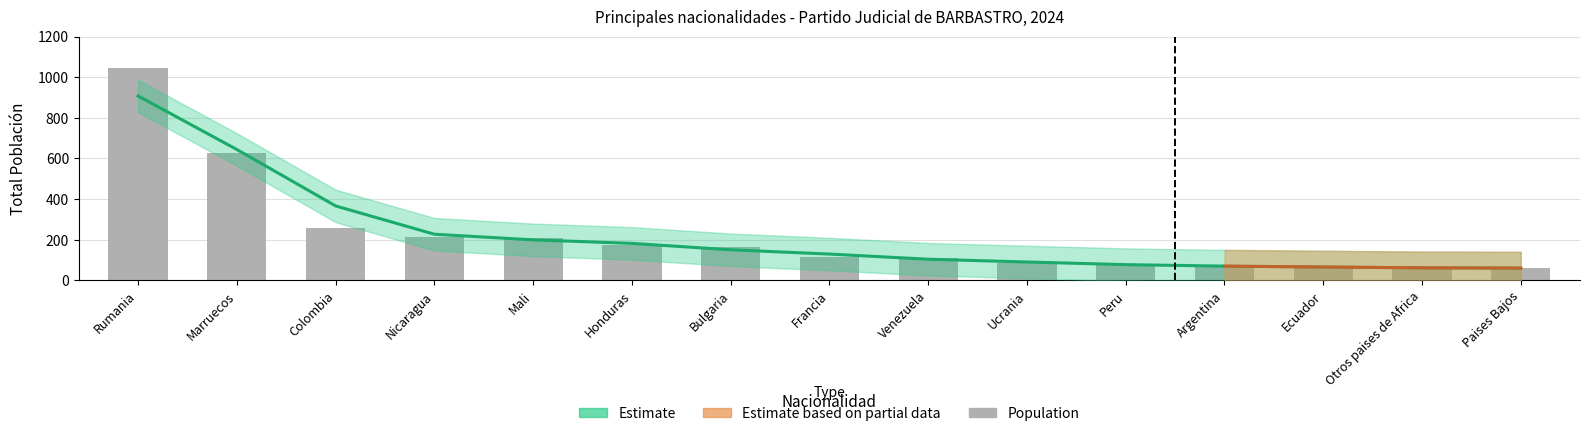

Rank the categories by value from highest to lowest.

Rumania, Marruecos, Colombia, Nicaragua, Mali, Honduras, Bulgaria, Francia, Venezuela, Ucrania, Peru, Argentina, Ecuador, Otros paises de Africa, Paises Bajos